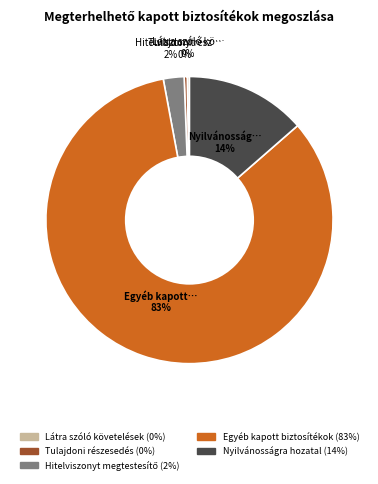

To the nearest percent, what is the average slice percentage?

20%